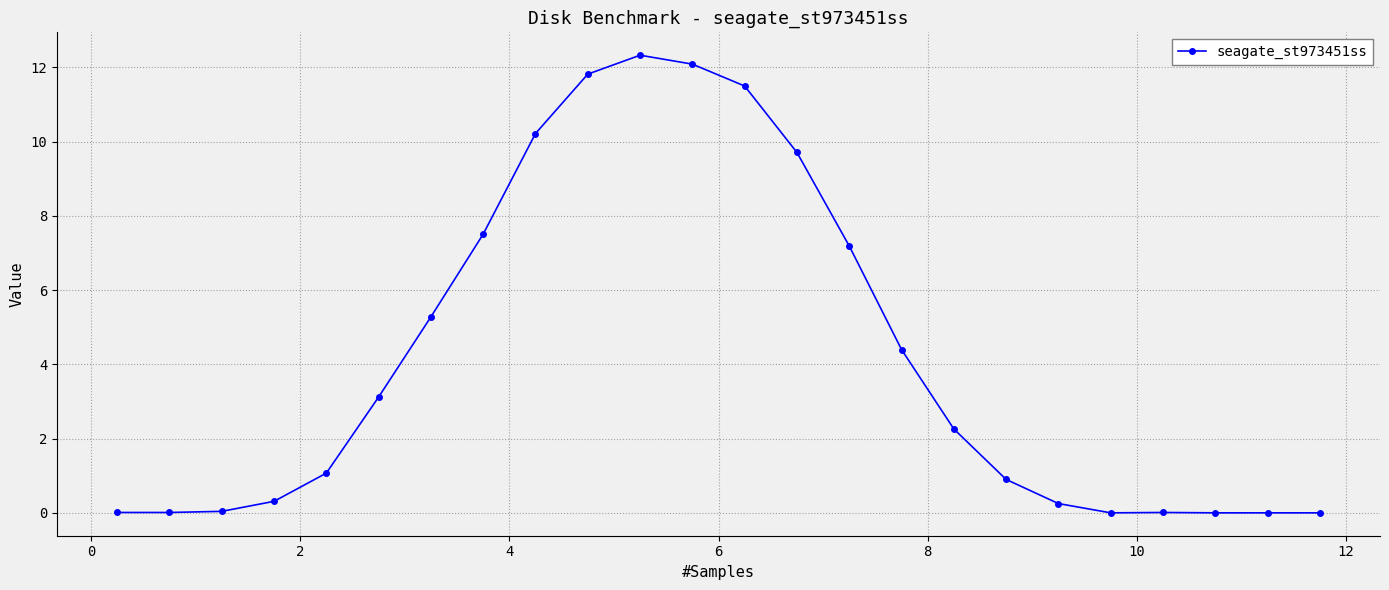

What is the greatest value displayed?

12.3